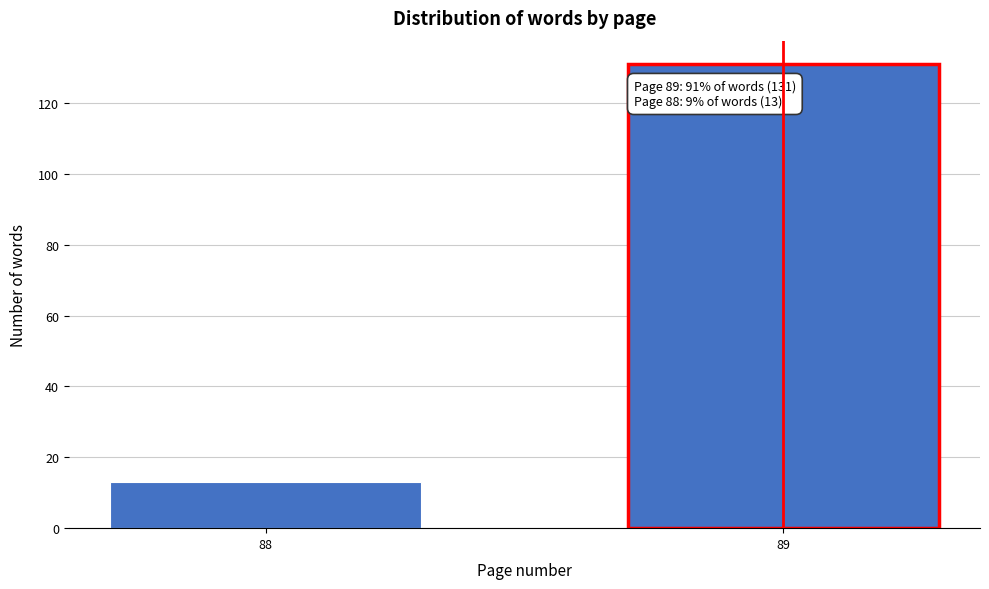

Reading left to right, transcribe all the data shown in this chart.

13	131